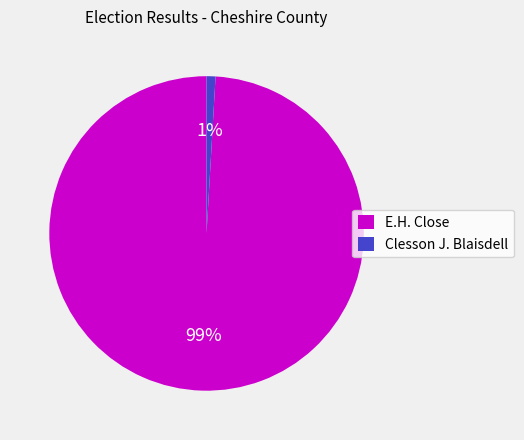

Does any single category account for the majority?

Yes